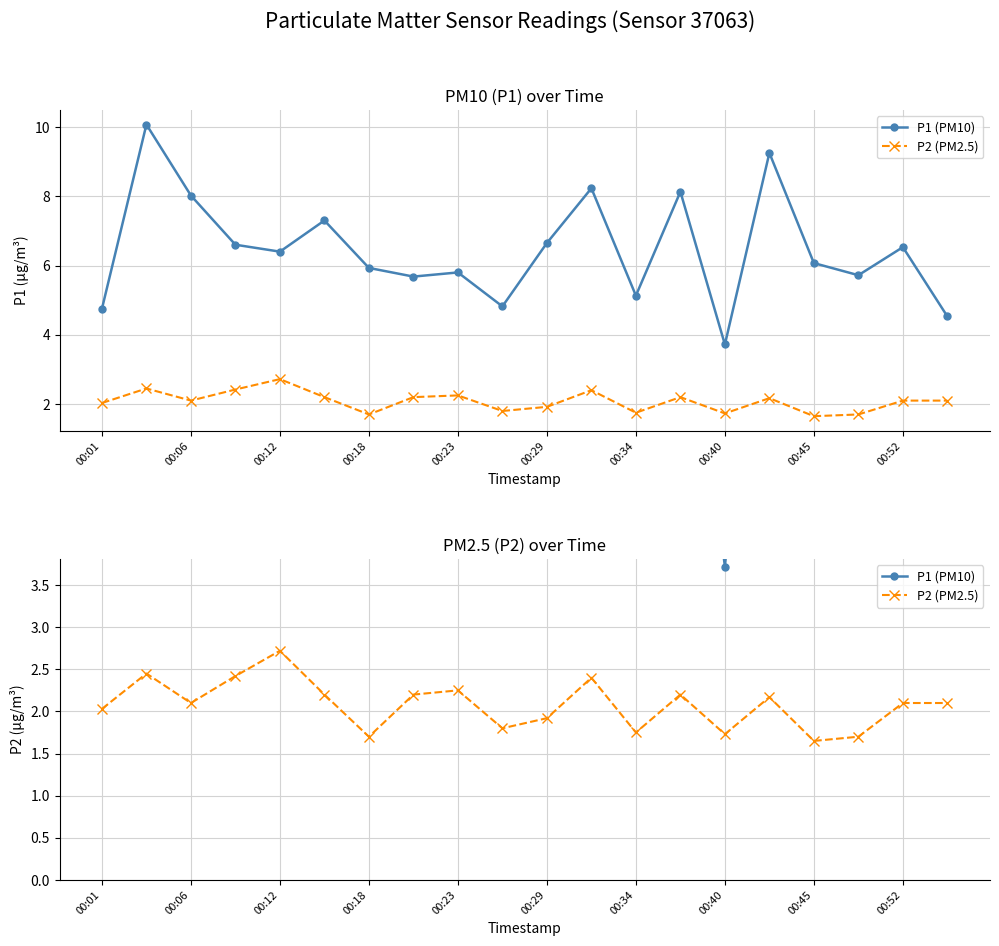

True or false: P1 (PM10) and P2 (PM2.5) cross at least once.

False